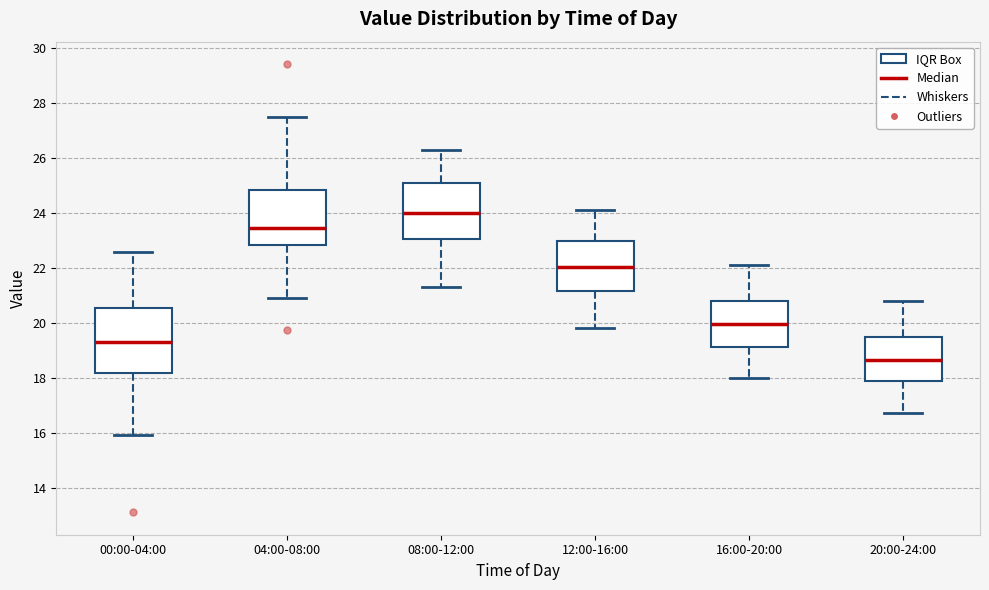

Reading left to right, transcribe this box plot: for each box, give where its median line is, the range the box spans, and where its two whiskers end, as read against the y-axis. The values are not printed on the chart, so give them approximately, as read against the axis.

00:00-04:00: median 19.4, box 18.2 to 20.6, whiskers 16.0 to 22.6
04:00-08:00: median 23.4, box 22.8 to 24.8, whiskers 21.0 to 27.6
08:00-12:00: median 24.0, box 23.0 to 25.2, whiskers 21.4 to 26.4
12:00-16:00: median 22.0, box 21.2 to 23.0, whiskers 19.8 to 24.2
16:00-20:00: median 20.0, box 19.2 to 20.8, whiskers 18.0 to 22.2
20:00-24:00: median 18.6, box 18.0 to 19.6, whiskers 16.8 to 20.8